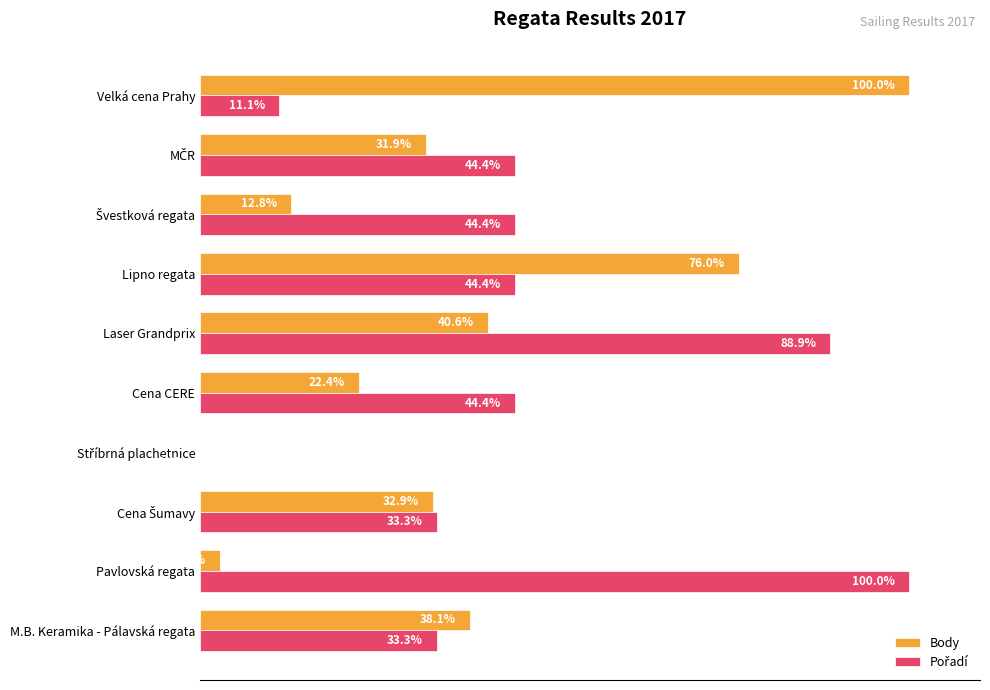

At which label does Body reach its peak?

Velká cena Prahy